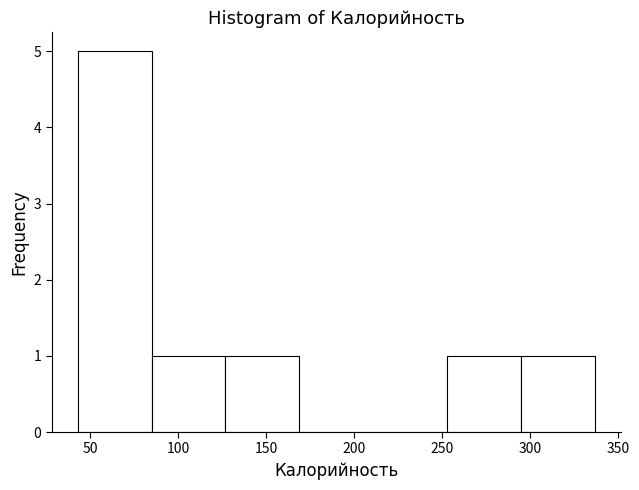

Reading left to right, transcribe this chart: for each bar, give the range it covers on the x-axis and its height. Neither the bar edges nor the heights are printed on the chart, so give them approximately, as read against the axes.

43 to 85: 5
85 to 127: 1
127 to 169: 1
169 to 211: 0
211 to 253: 0
253 to 295: 1
295 to 337: 1